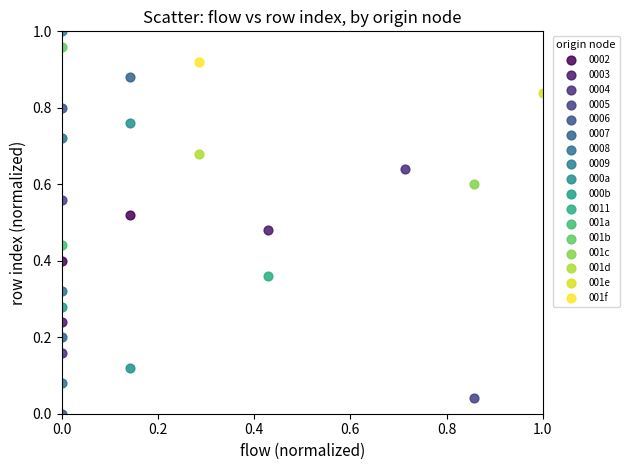

What are all the series names shown in the legend?

0002, 0003, 0004, 0005, 0006, 0007, 0008, 0009, 000a, 000b, 0011, 001a, 001b, 001c, 001d, 001e, 001f